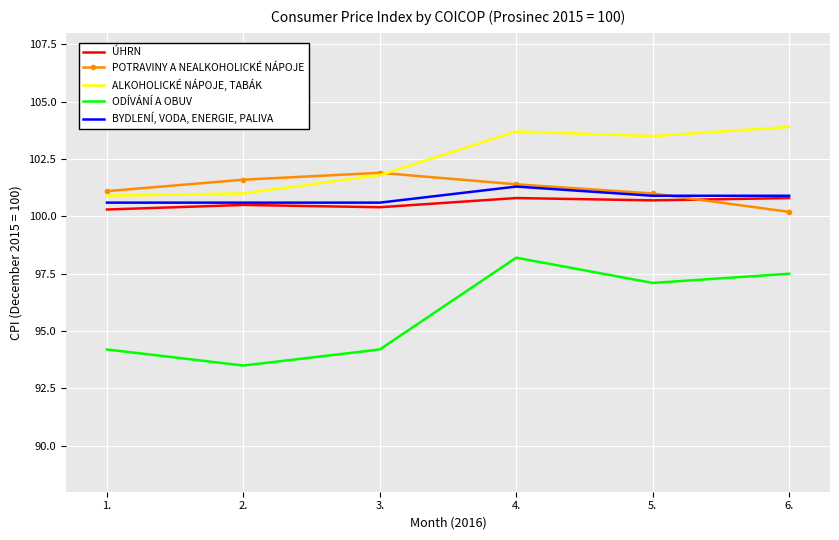

What position from the right is 6.?

1